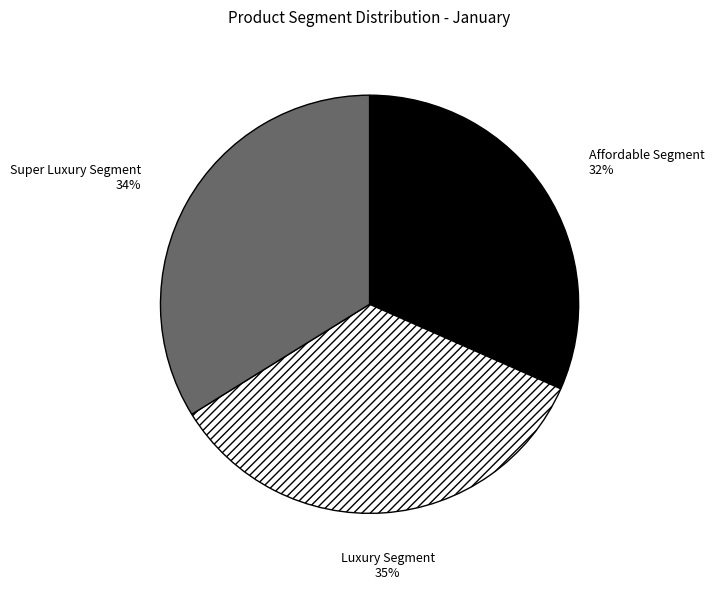

What is the largest slice in the pie chart?

Luxury Segment